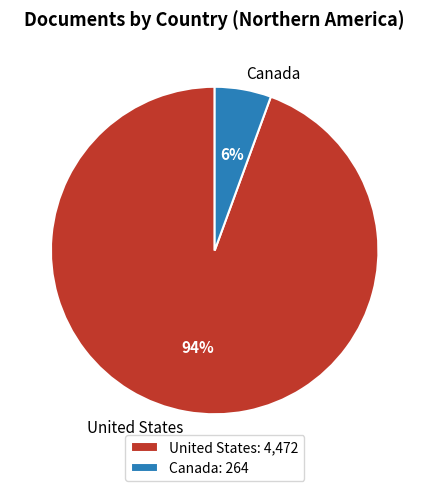

To the nearest percent, what is the average slice percentage?

50%